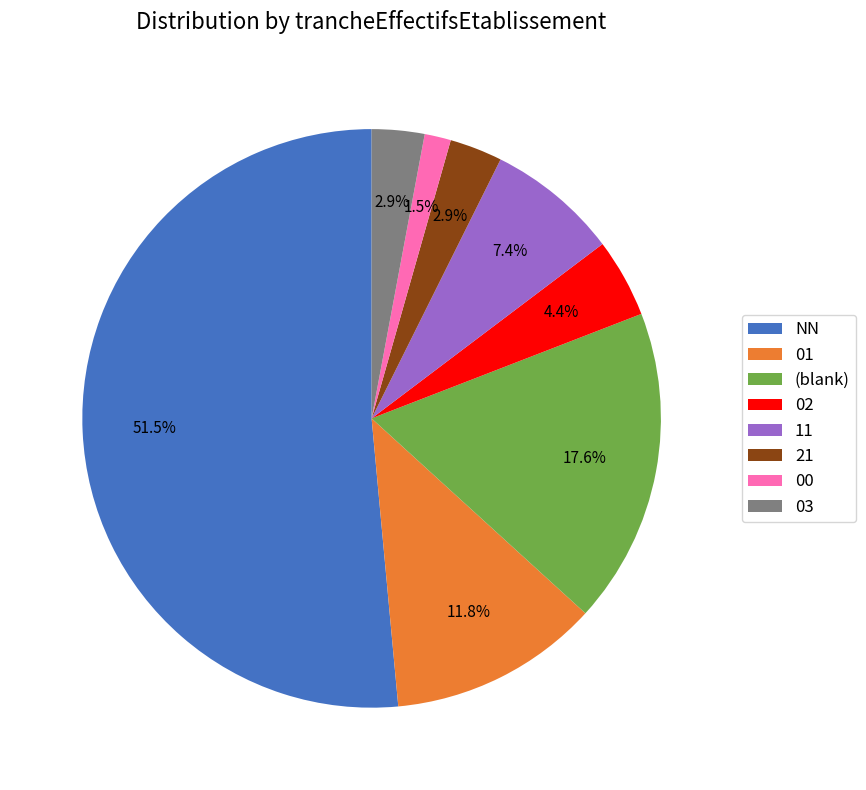

Which slice represents more than half of the pie?

NN